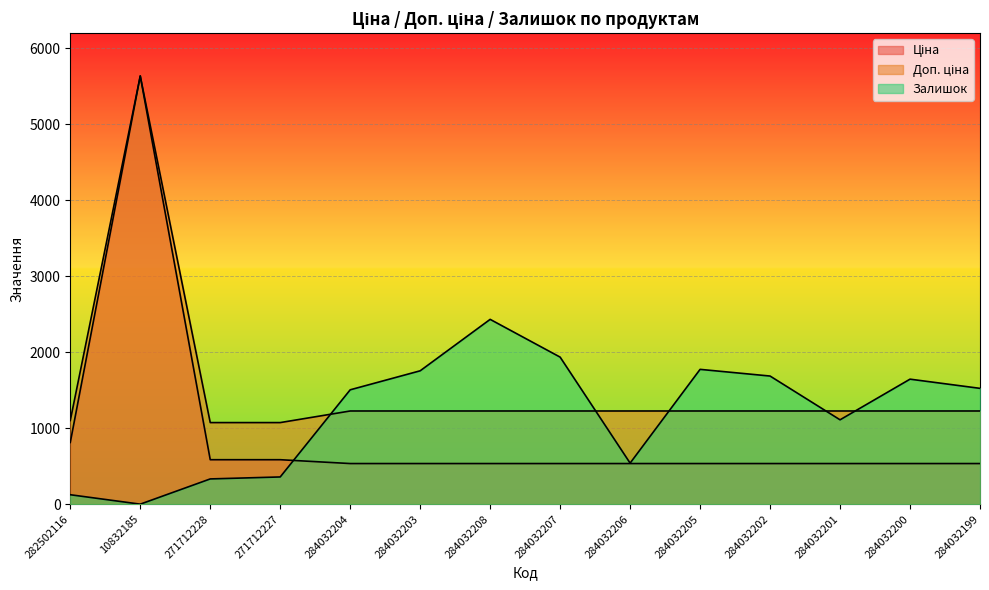

At how many categories does at least one series exceed 4690?

1